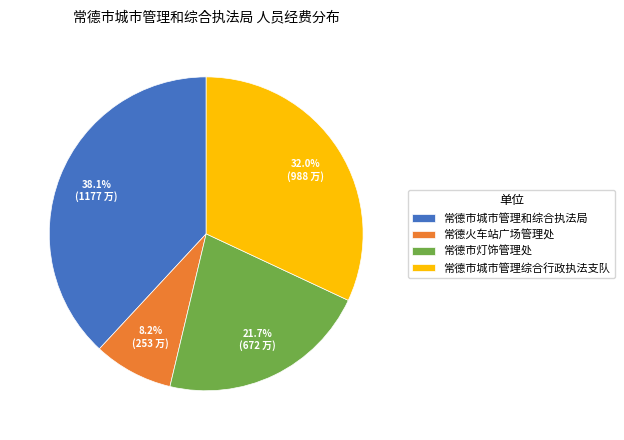

Rank the categories by value from highest to lowest.

常德市城市管理和综合执法局, 常德市城市管理综合行政执法支队, 常德市灯饰管理处, 常德火车站广场管理处